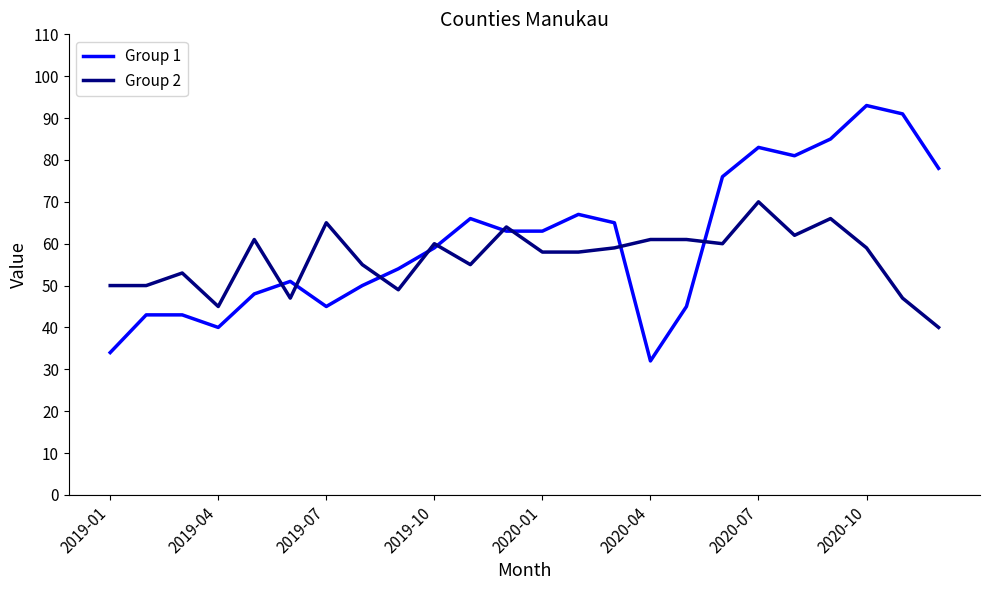

Which series has the widest spread of values?

Group 1